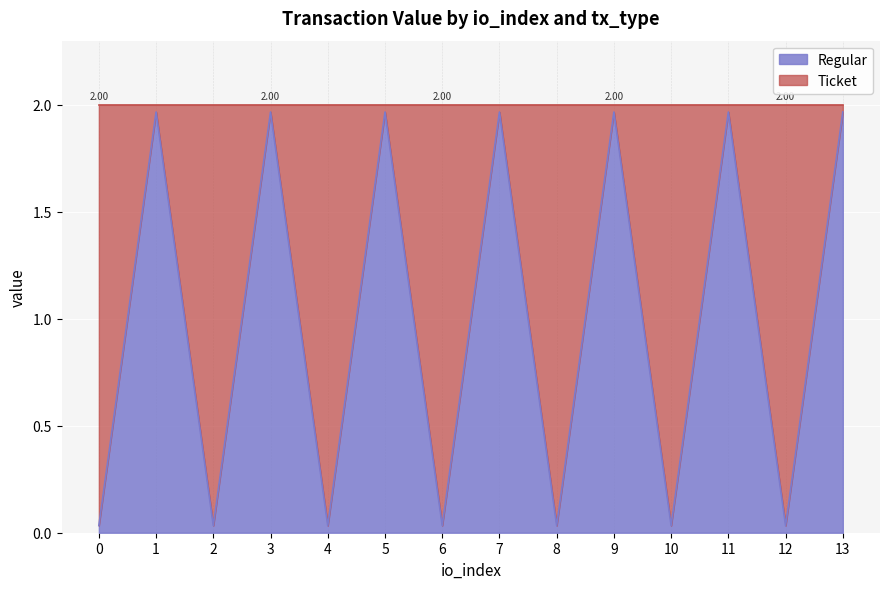

What is the sum of the values at 6 and 11?

2.0